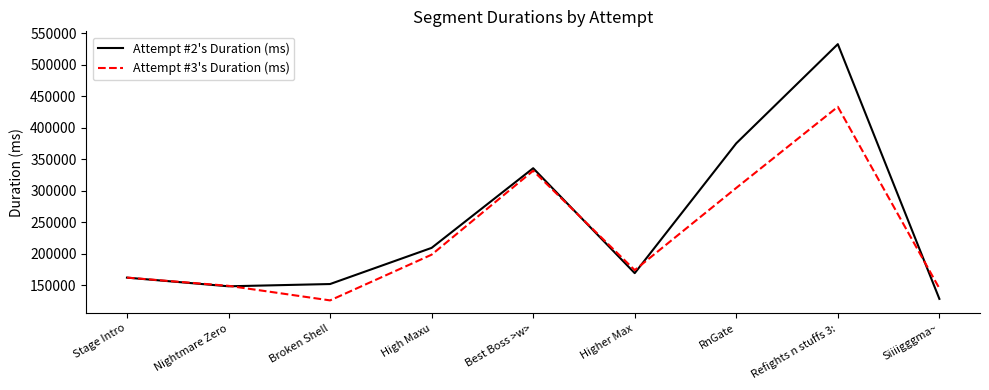

What is the difference between the maximum and minimum values in the Attempt #3's Duration (ms) series?

307058